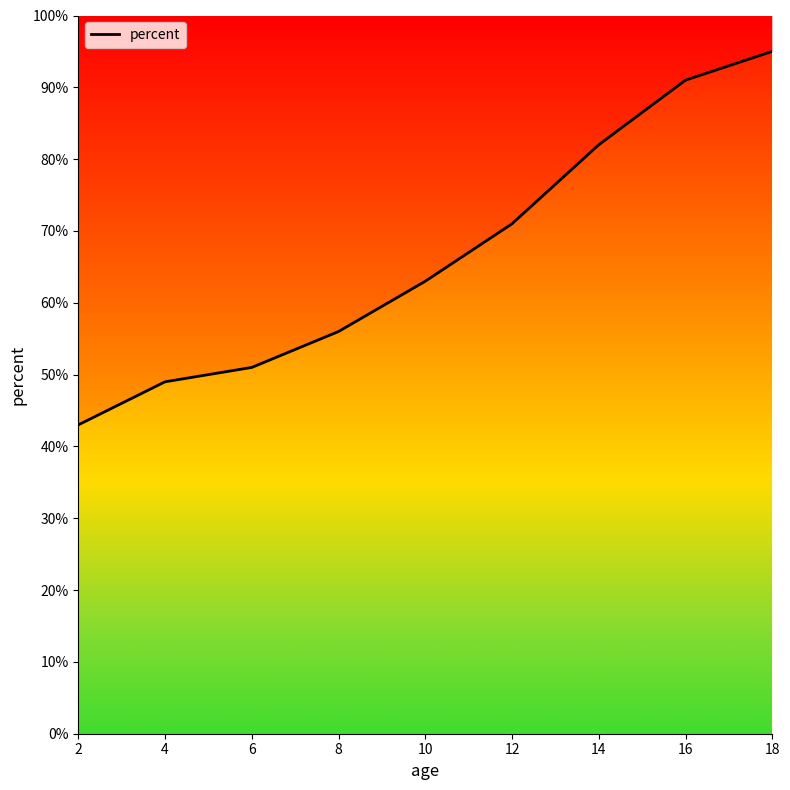

Read the value at 16, to the nearest 10.

90